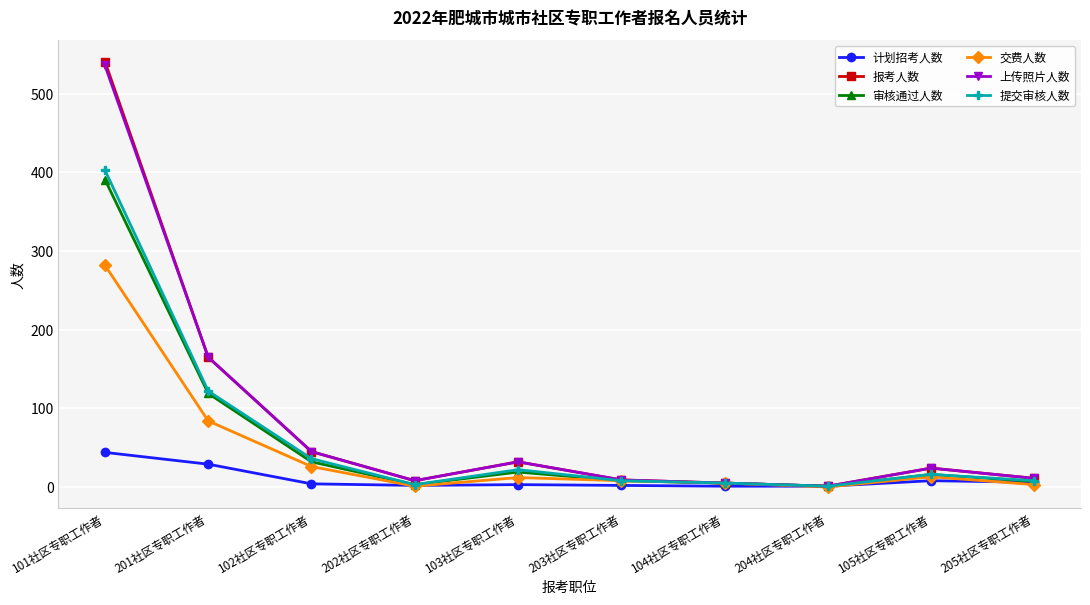

How many lines are shown in the chart?

6